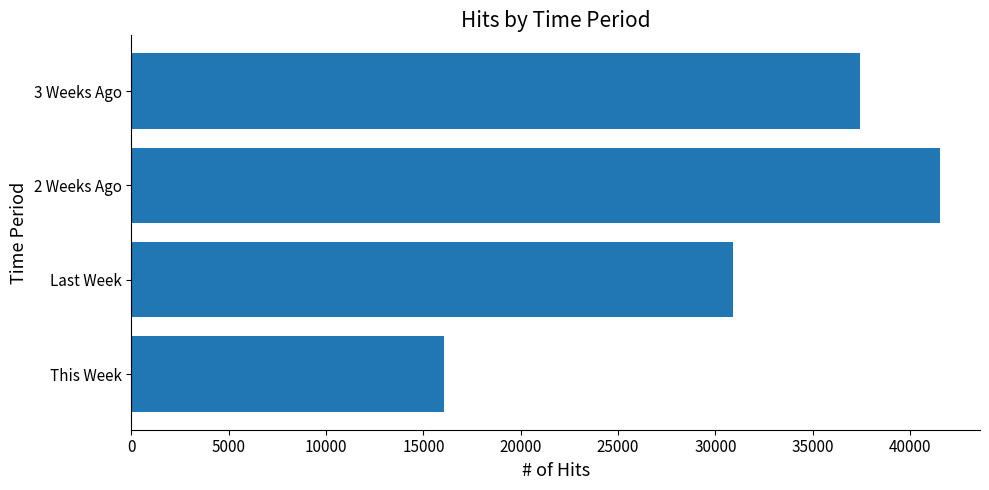

What is the difference between the maximum and second lowest values?

10604